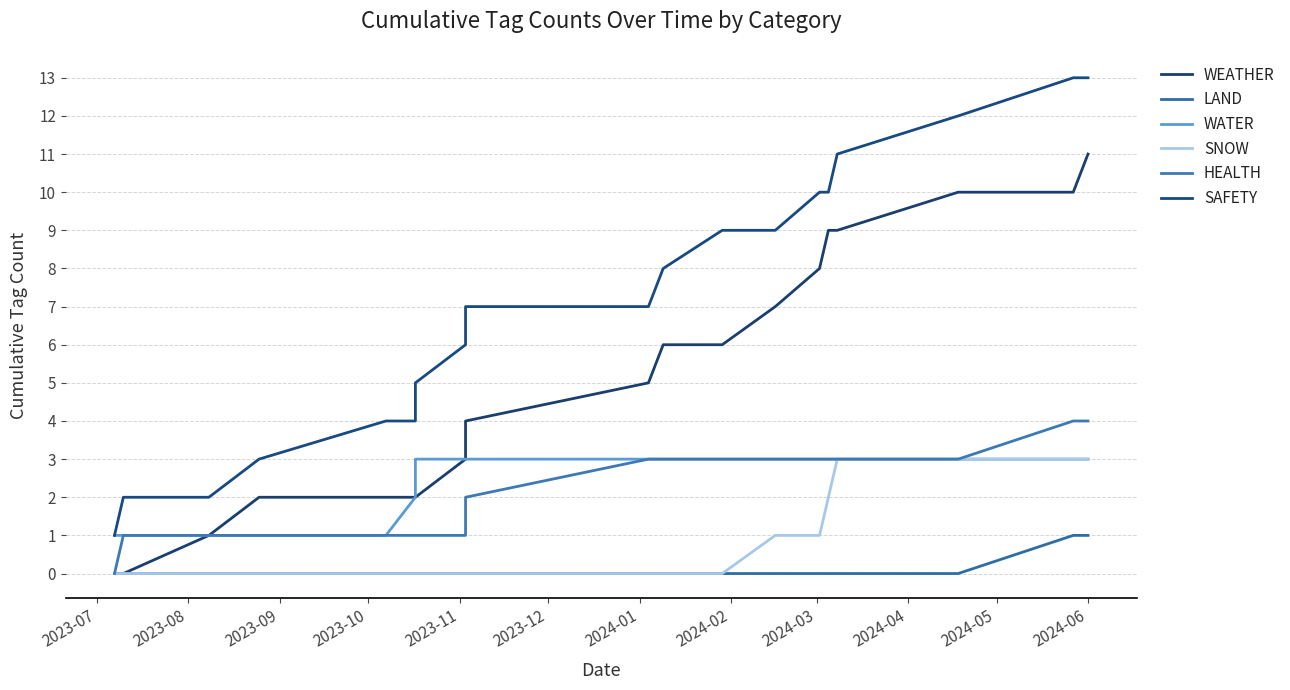

True or false: WATER and LAND intersect in this chart.

False